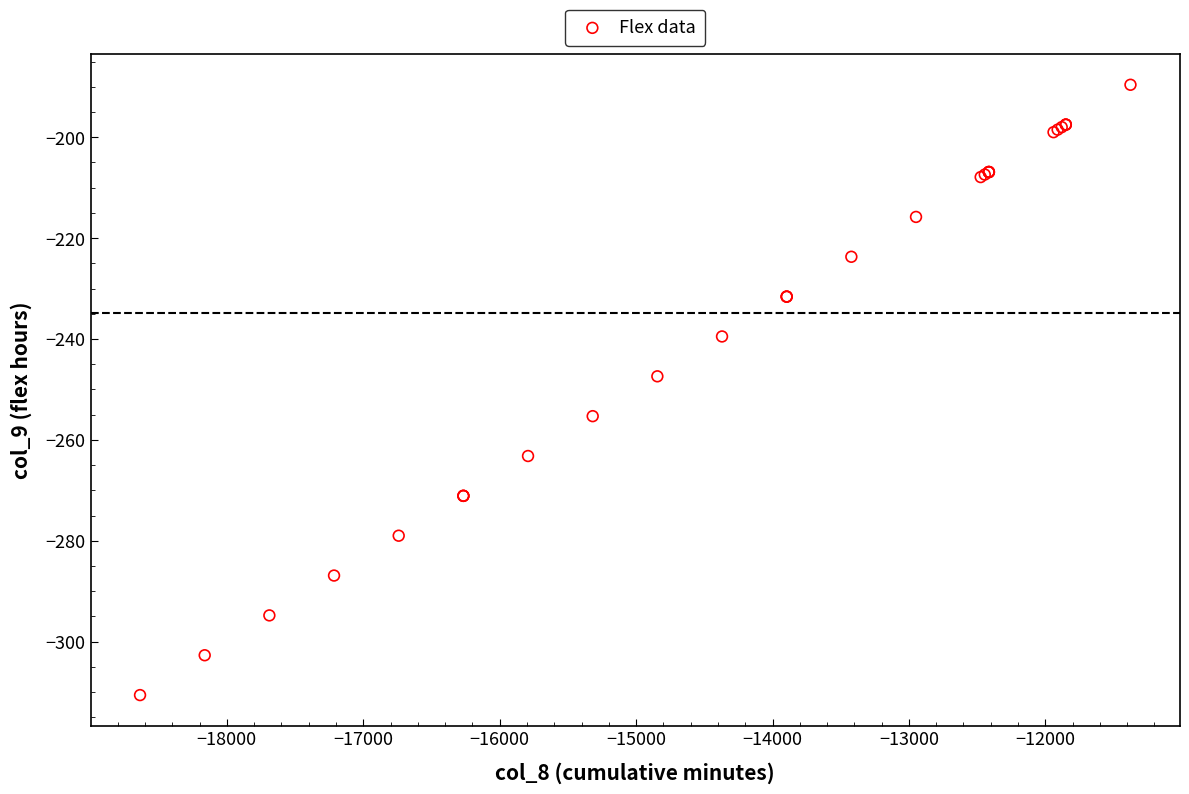

What Y value in the scatter plot is closest to -250?

-247.4